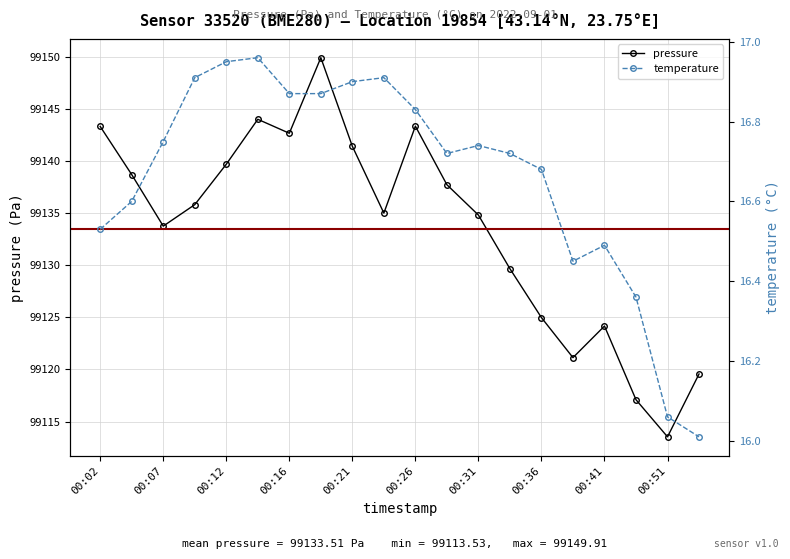

Which series has the widest spread of values?

pressure